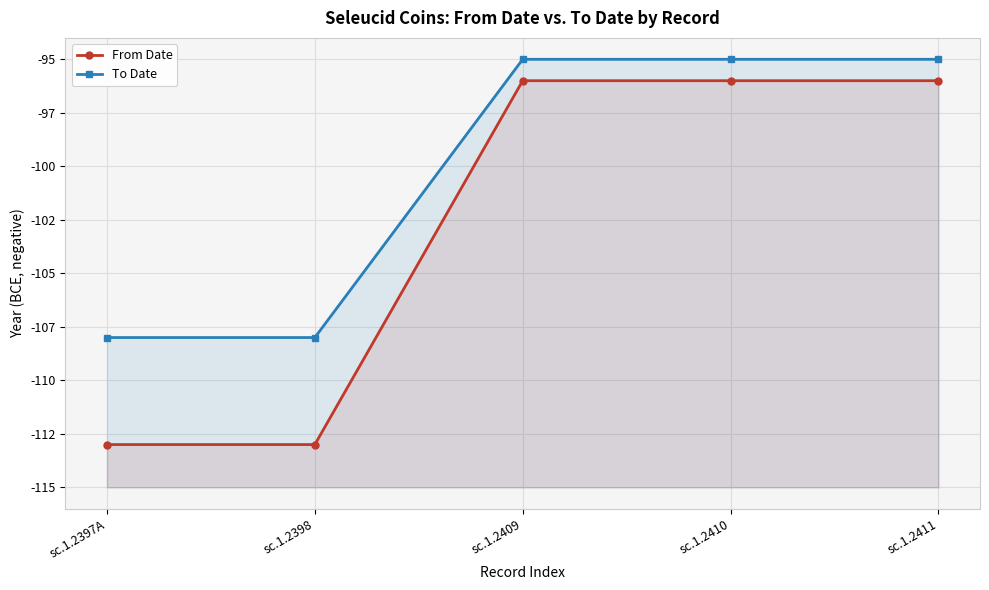

What is the value of the To Date point at the 1st from the left?

-108